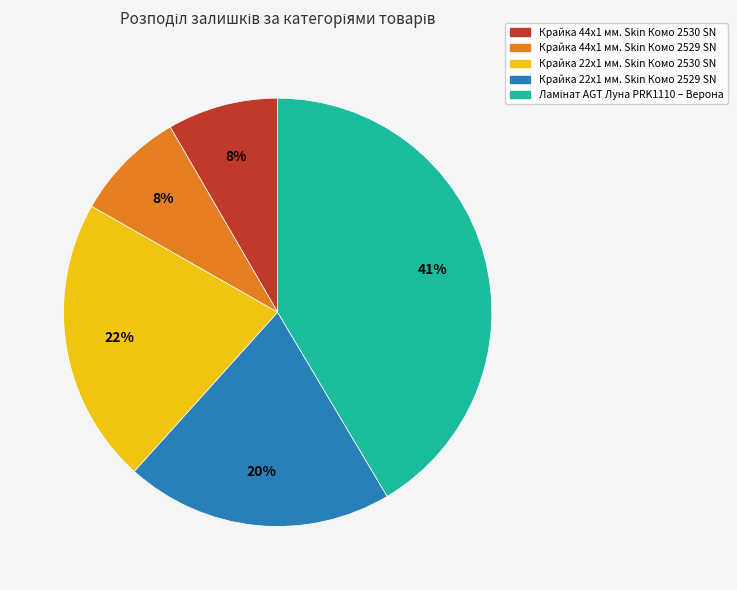

Is Крайка 44x1 мм. Skin Комо 2529 SN the majority of the pie?

No